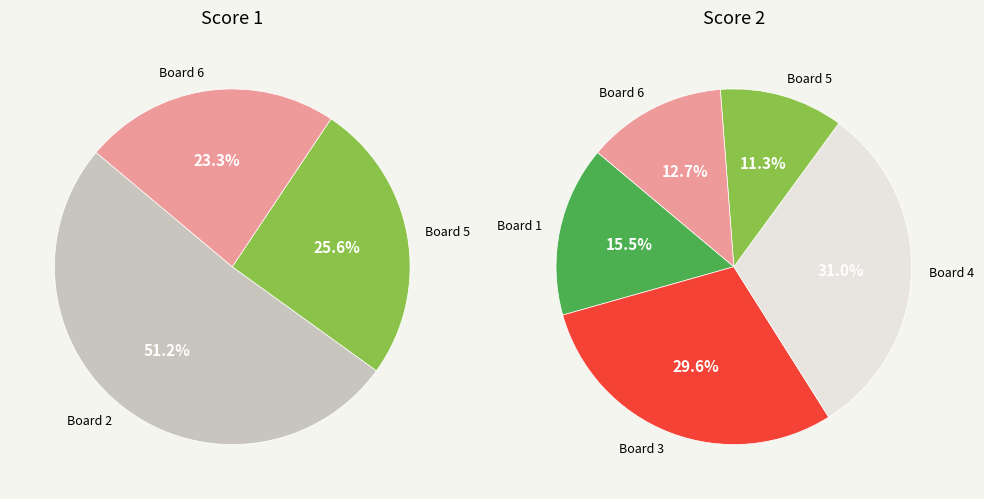

True or false: Board 1 accounts for 15% of the total.

True